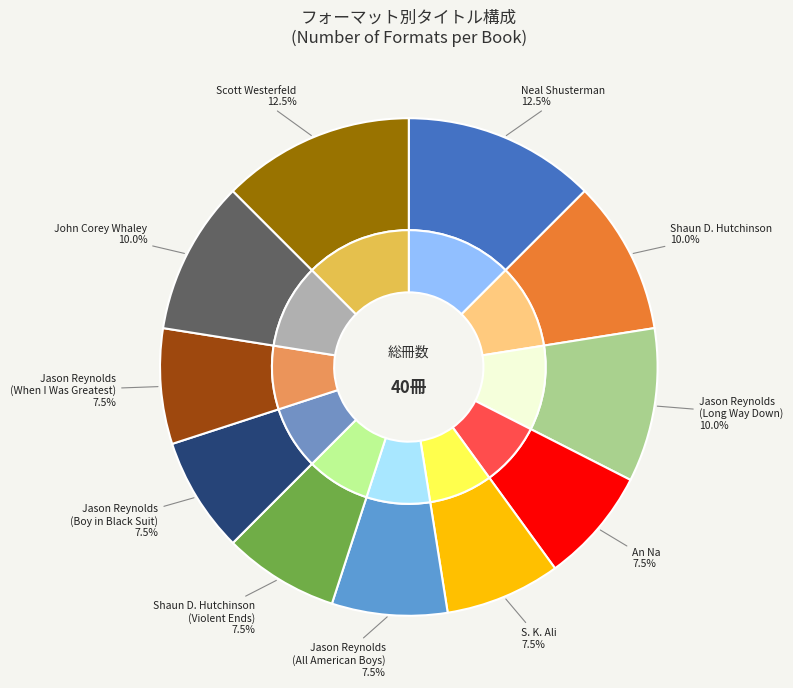

Do Jason Reynolds (Boy in Black Suit) and Scott Westerfeld together represent more than half of the pie?

No